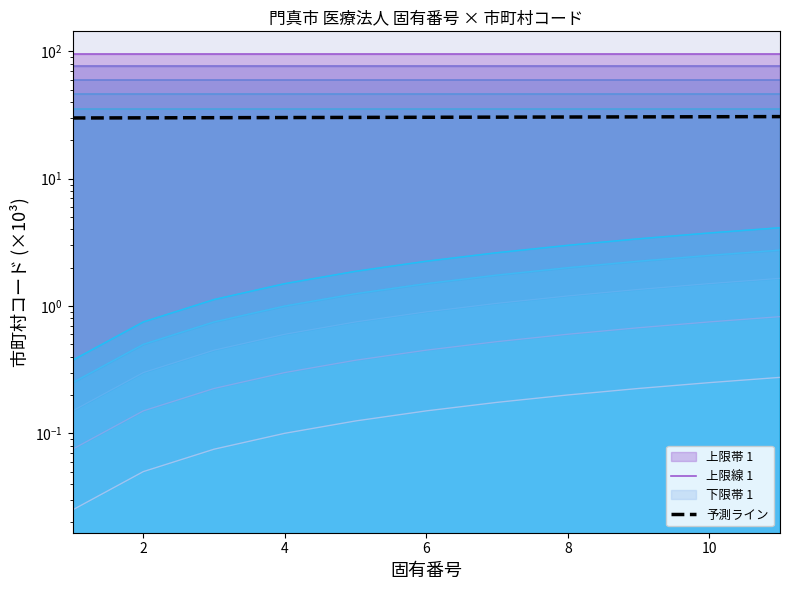

What is the value of the 上限線 1 point at the 3rd from the left?

95.3